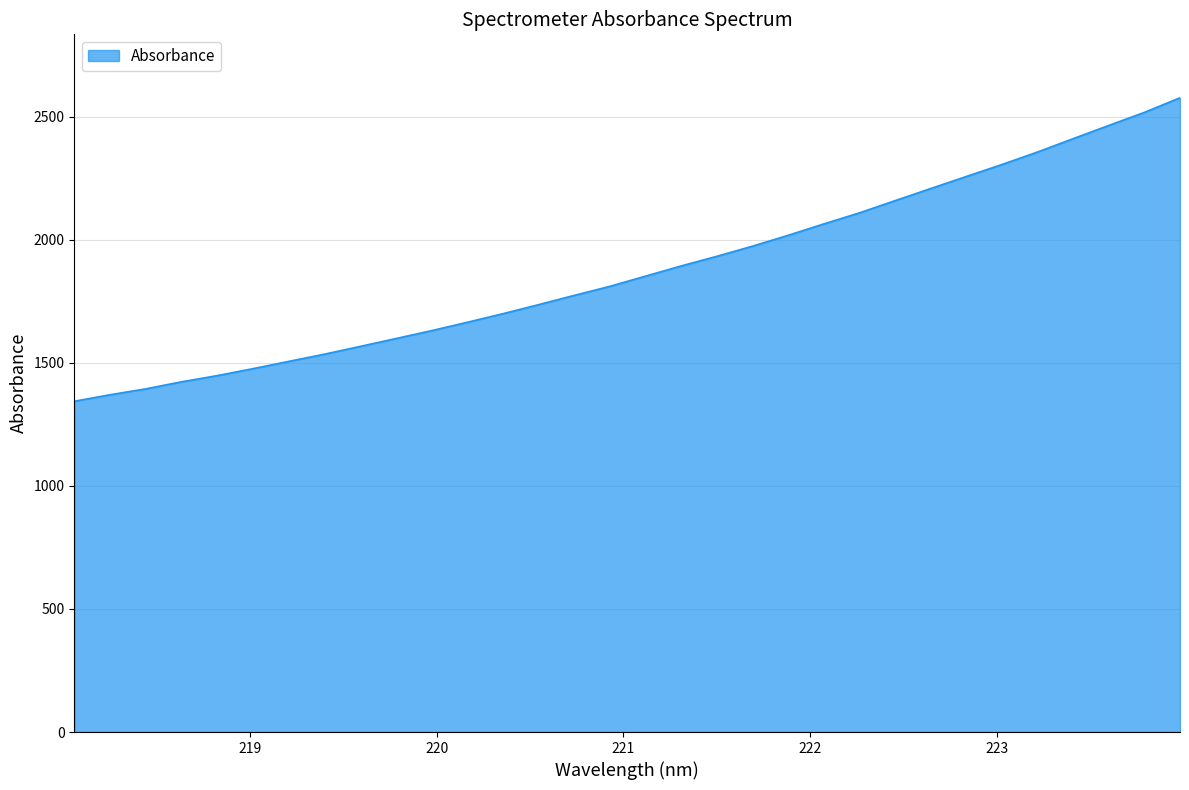

What is the difference between the second highest and second lowest values?

1146.8